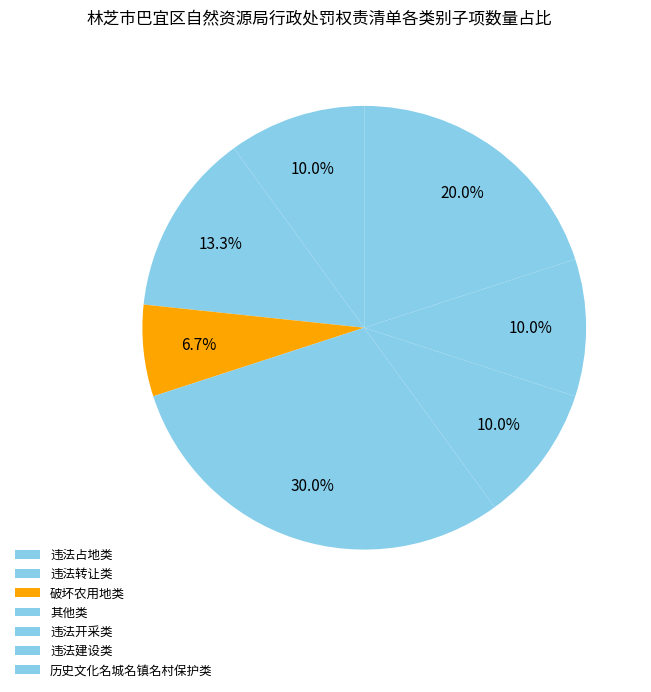

Which has a higher value, 破坏农用地类 or 违法转让类?

违法转让类